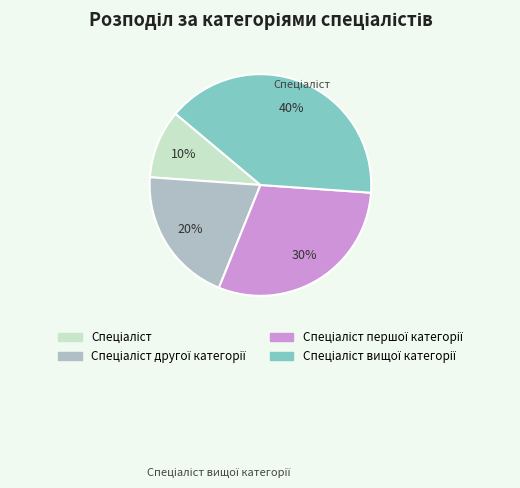

Count the number of slices in the pie.

4